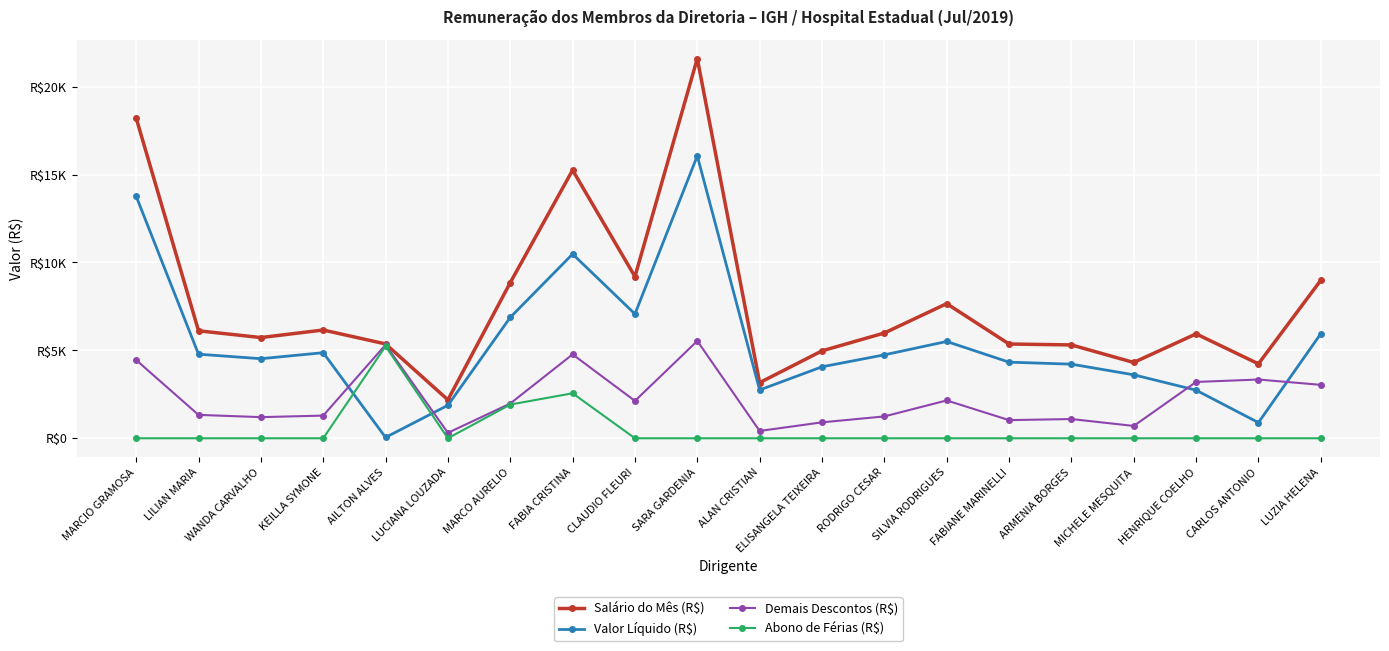

Which series has the widest spread of values?

Salário do Mês (R$)